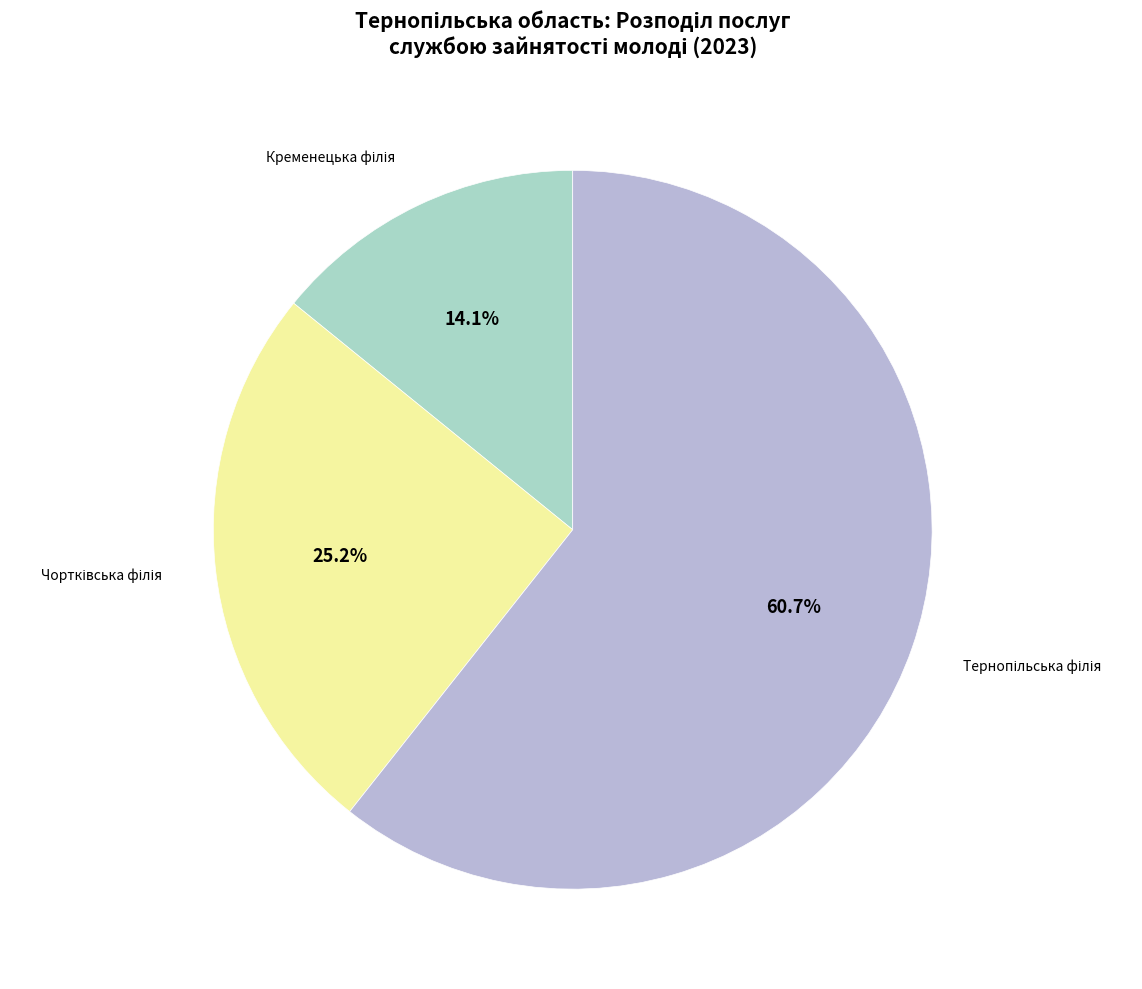

Is there a majority slice in this chart?

Yes